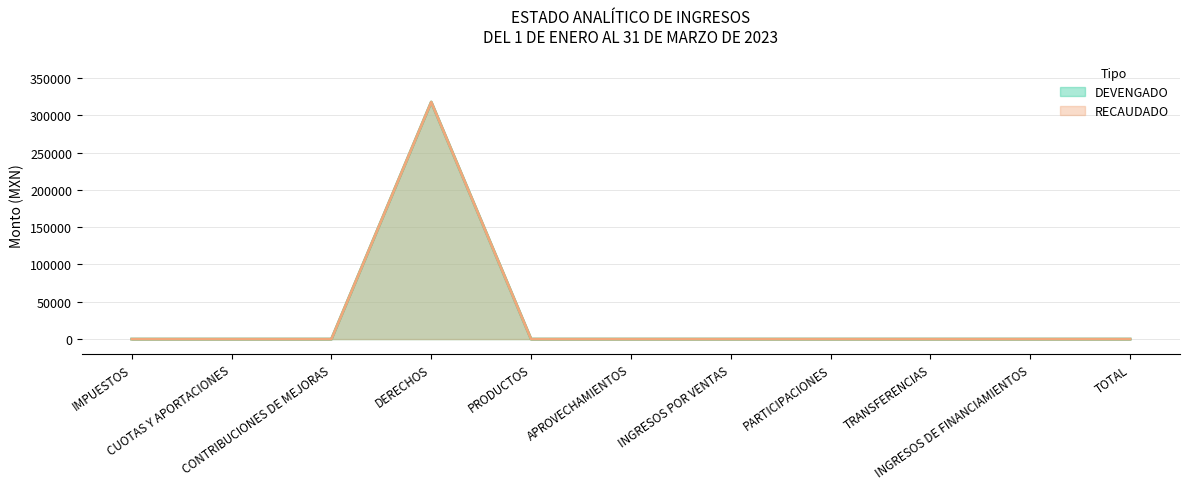

Which series has the widest spread of values?

DEVENGADO